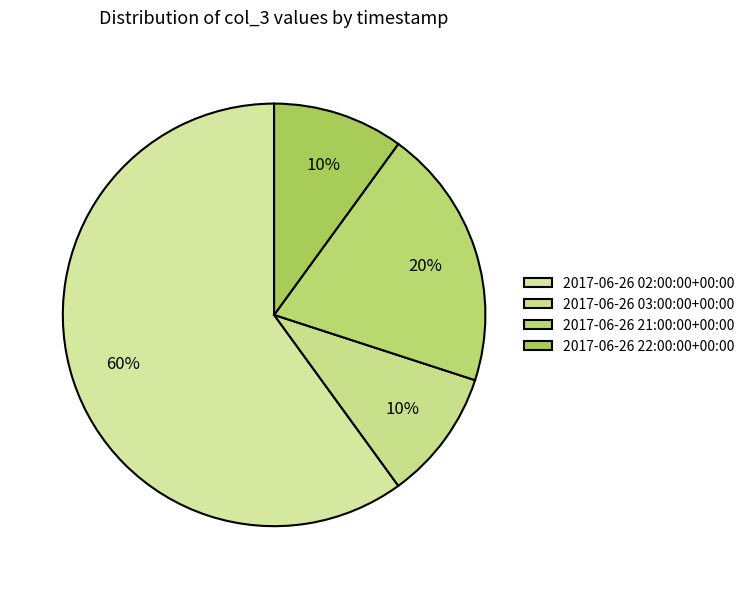

True or false: 2017-06-26 21:00:00+00:00 accounts for 11% of the total.

False